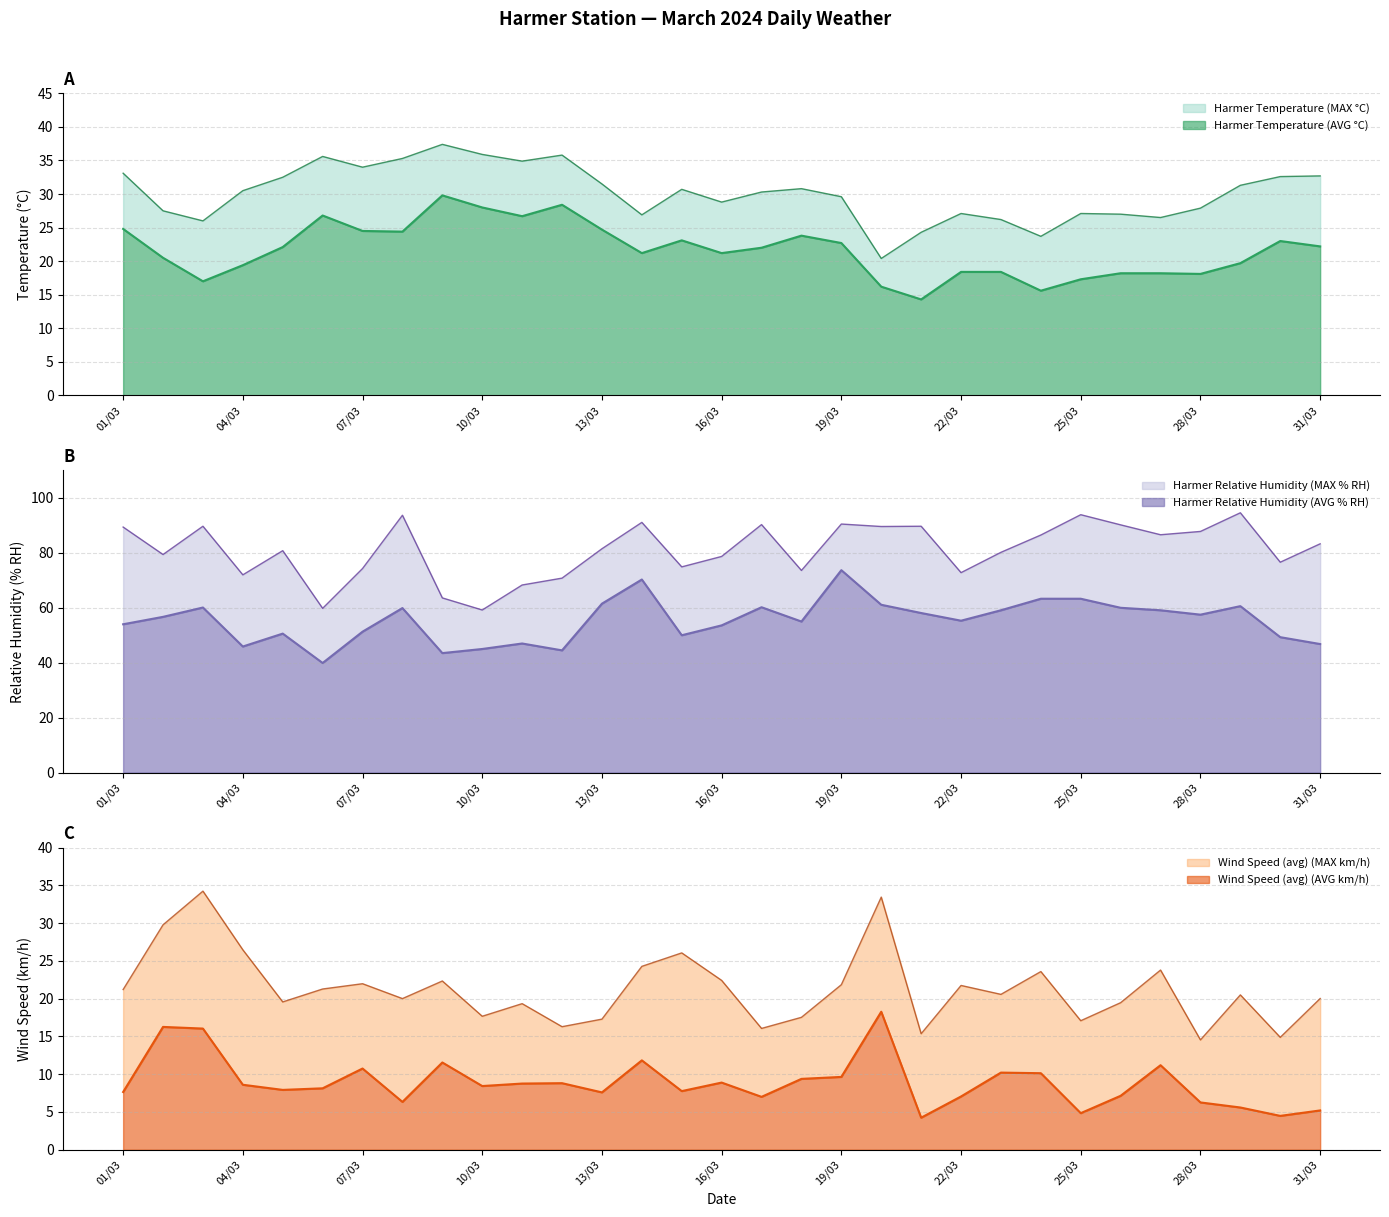

The value of Harmer Relative Humidity (MAX % RH) at 04/03 is 72.0. True or false?

True